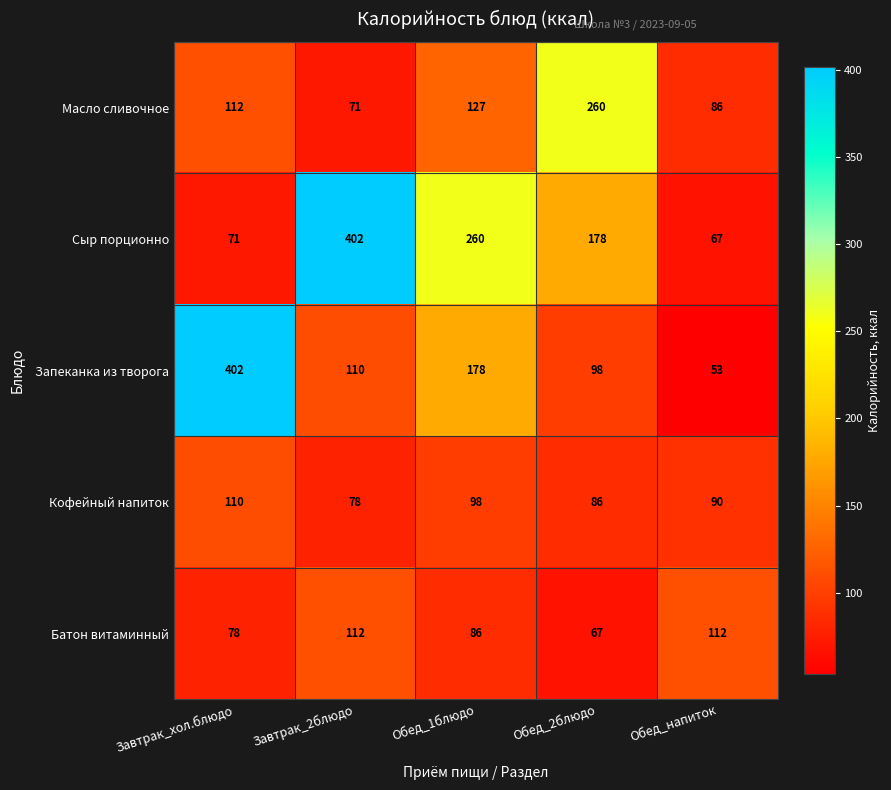

The value of Масло сливочное at Завтрак_хол.блюдо is 177. True or false?

False